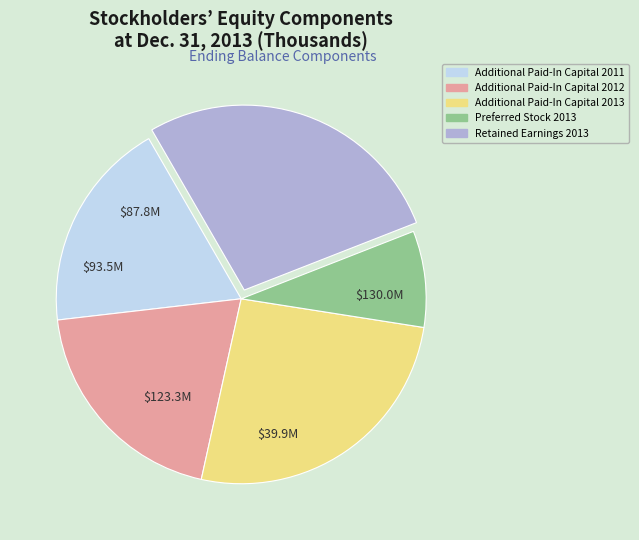

Between Preferred Stock 2013 and Additional Paid-In Capital 2012, which is larger?

Additional Paid-In Capital 2012